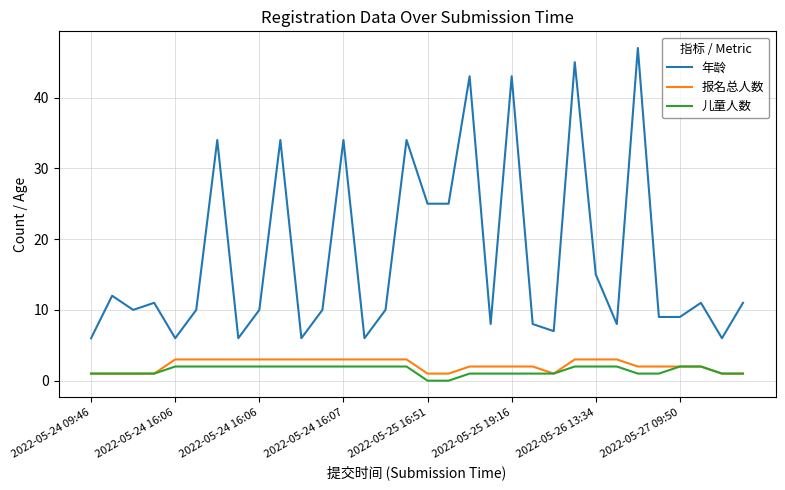

Which series has the largest range (max minus min)?

年龄